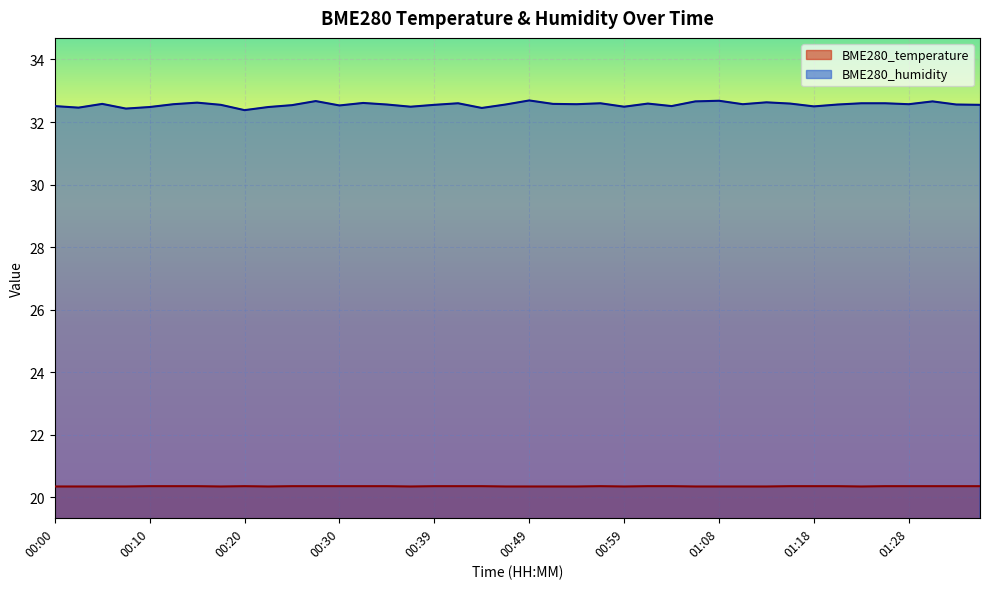

At which category is the sum across all series the highest?

00:49